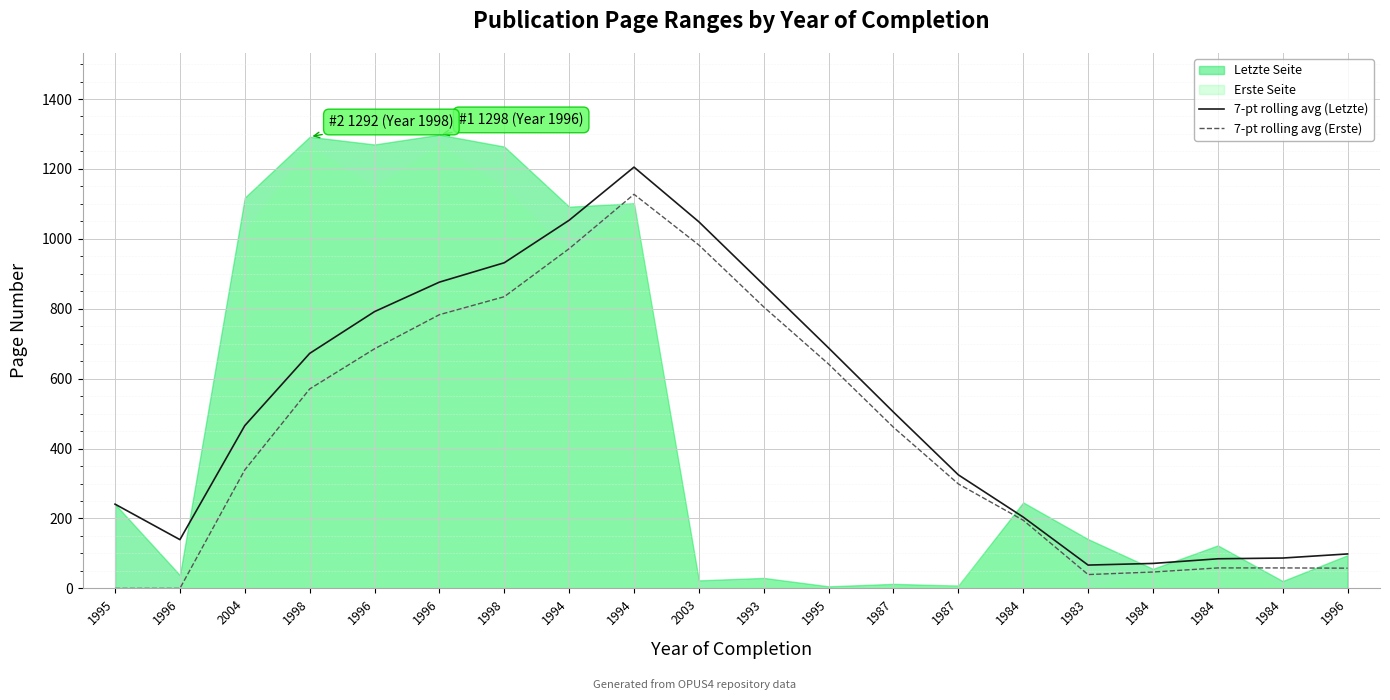

The value of 7-pt rolling avg (Letzte) at 1993 is 868.4. True or false?

True